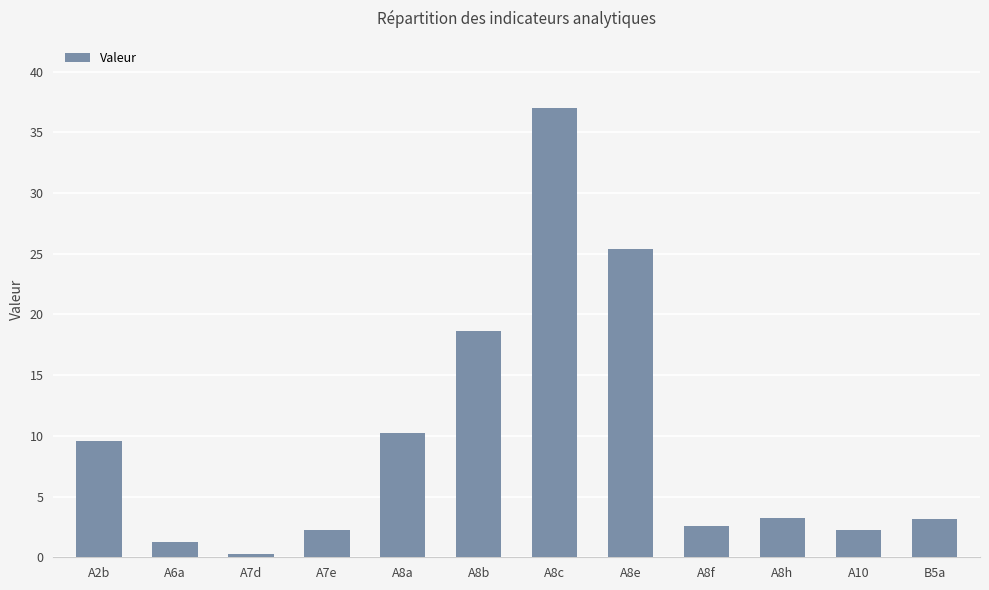

At which category does the chart reach its peak across all series?

A8c